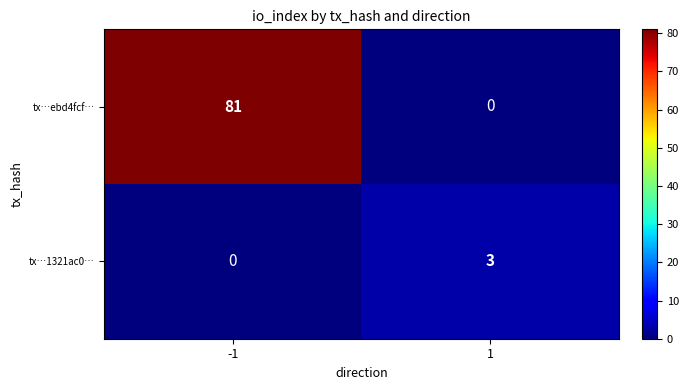

Rank the categories by tx…ebd4fcf… value from highest to lowest.

-1, 1